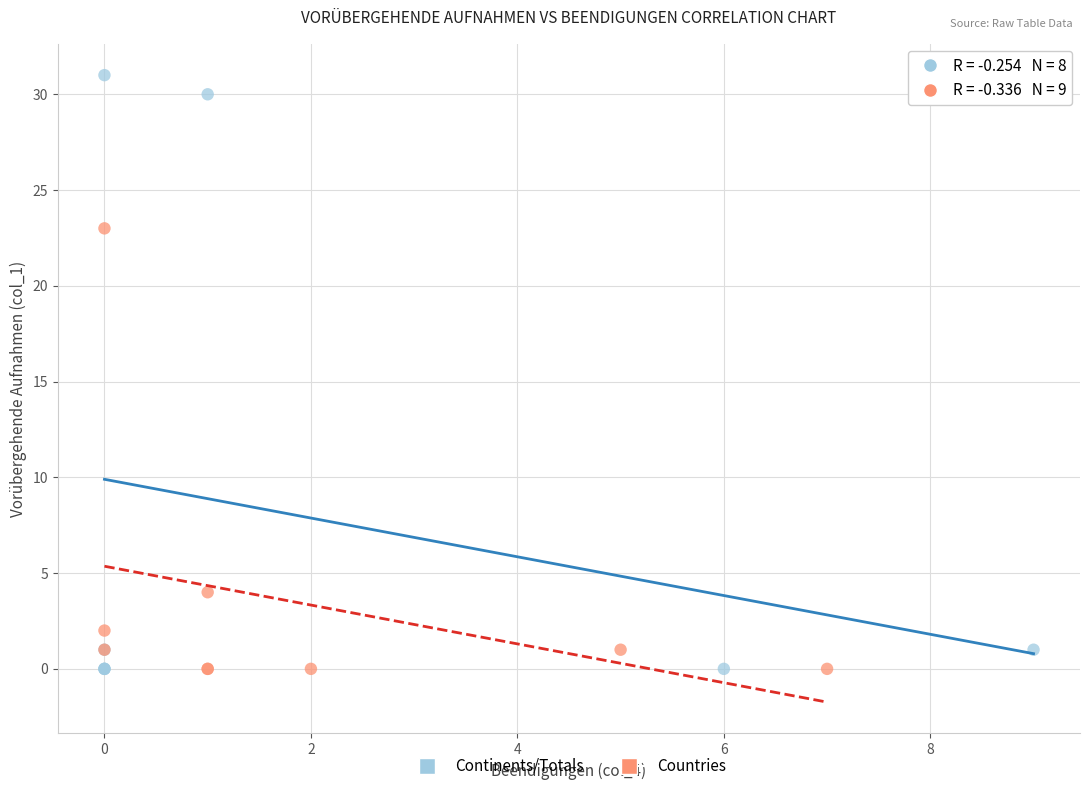

Which series has the largest Y range (max minus min)?

Continents/Totals